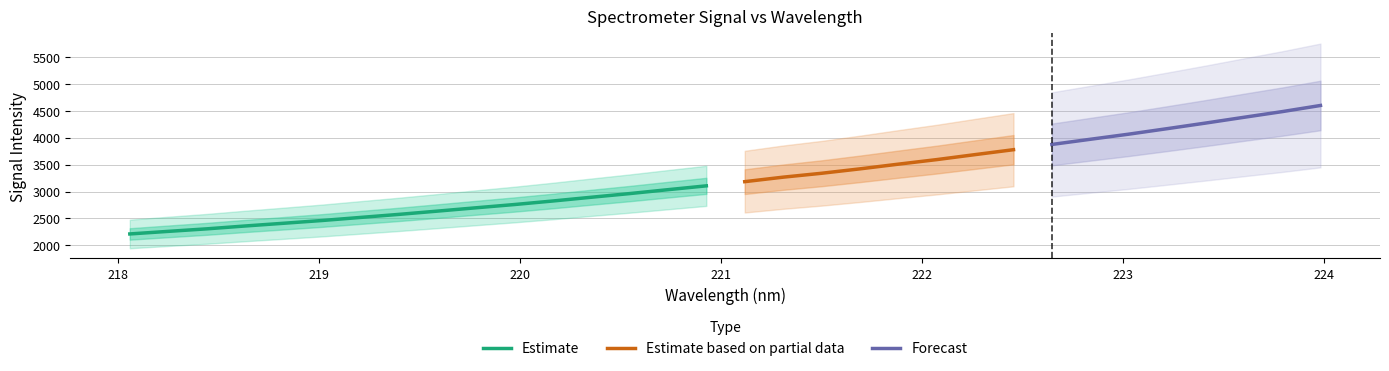

Reading left to right, extract all data points from this chart.

218.0596=2212.2	218.2508=2260.1	218.442=2306.9	218.6332=2360.1	218.8244=2410.6	219.0156=2461.9	219.2067=2519.0	219.3979=2575.6	219.589=2636.1	219.7801=2697.7	219.9712=2758.1	220.1623=2823.9	220.3533=2893.4	220.5444=2961.7	220.7354=3034.2	220.9264=3105.7	221.1174=3183.4	221.3083=3266.8	221.4993=3339.0	221.6902=3421.0	221.8812=3508.2	222.0721=3593.0	222.263=3685.7	222.4538=3777.1	222.6447=3874.4	222.8355=3970.4	223.0264=4065.3	223.2172=4167.2	223.408=4271.0	223.5987=4378.3	223.7895=4484.0	223.9802=4598.3